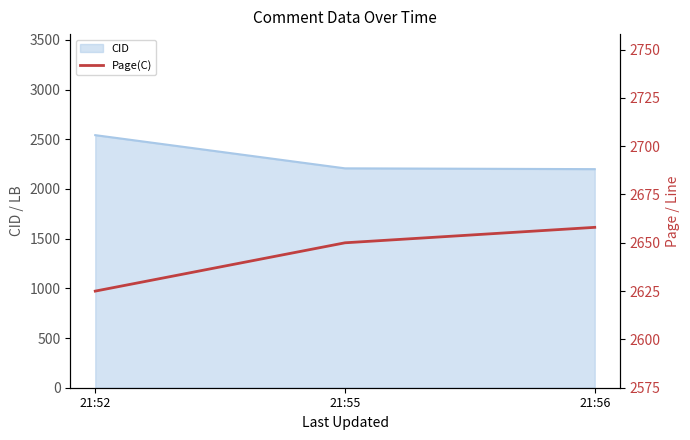

The value of CID at 21:55 is 3479. True or false?

False